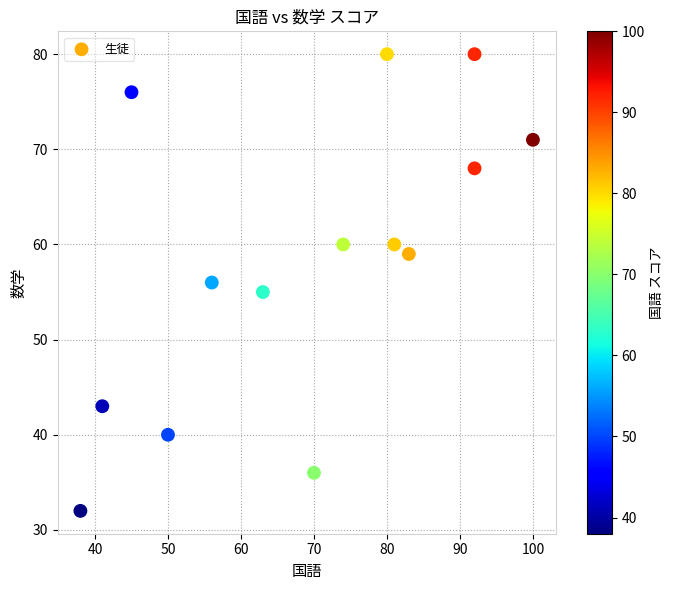

What is the range of X values (max minus min)?

62